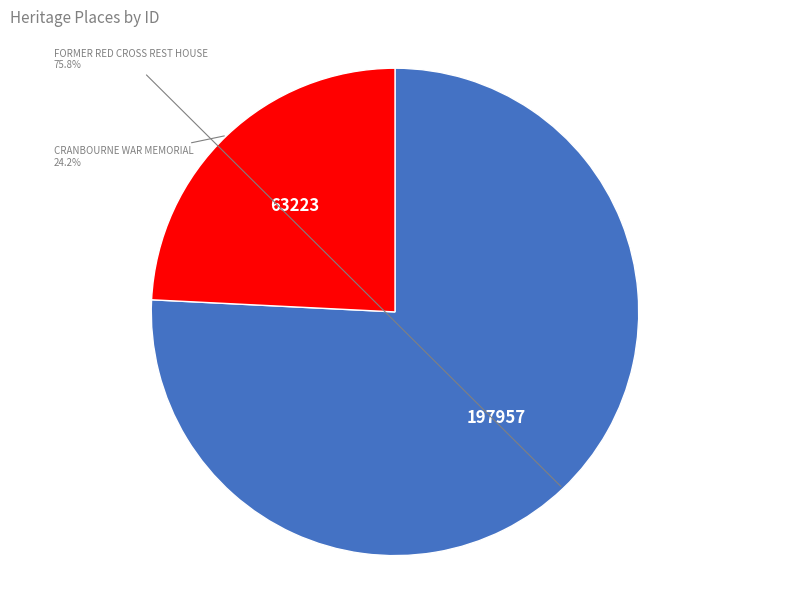

Does any single category account for the majority?

Yes